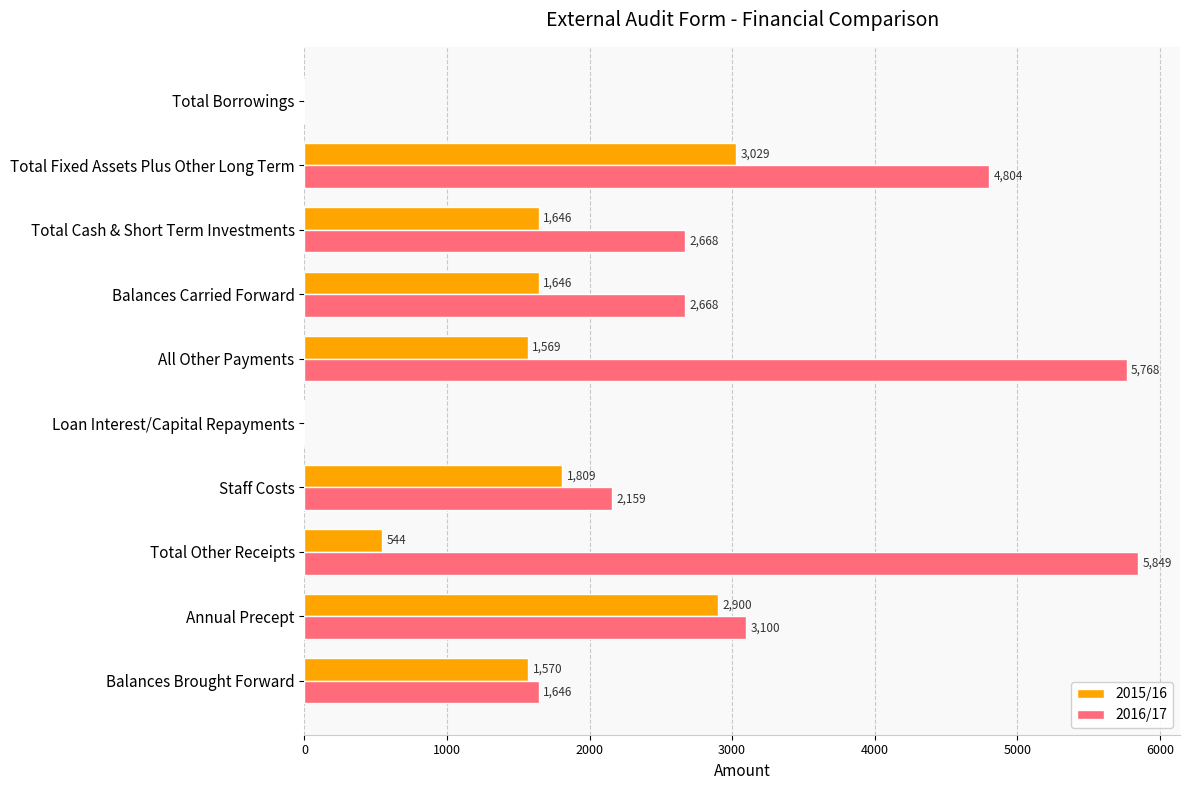

What is the sum of the 2016/17 values at Balances Brought Forward and Total Borrowings?

1646.0